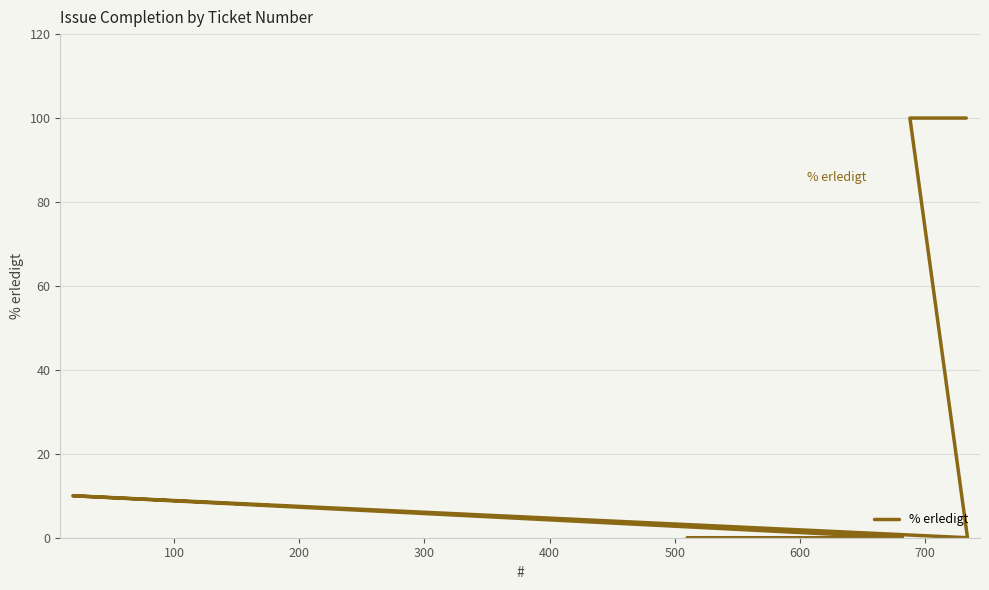

What position from the left is 600?

7